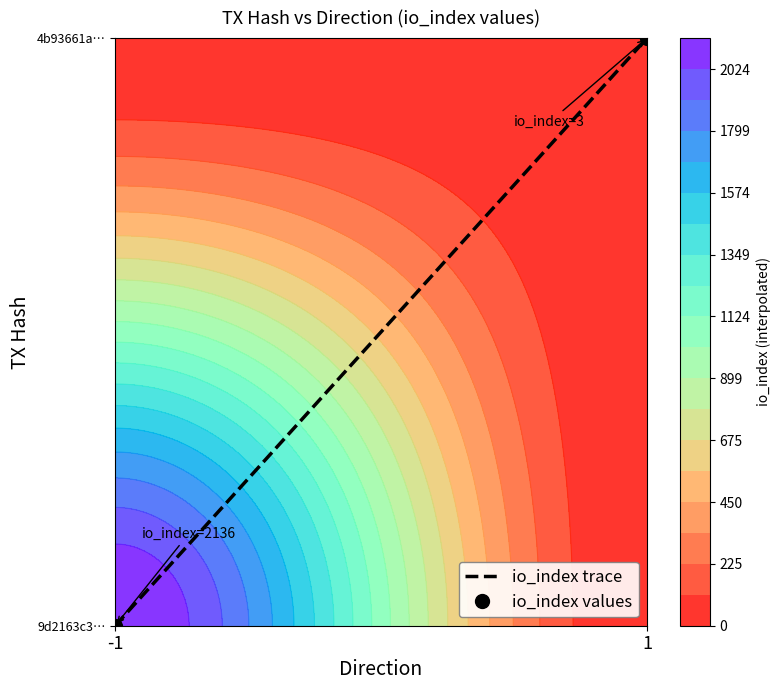

Rank the series at -1 from lowest to highest value.

io_index trace, io_index values